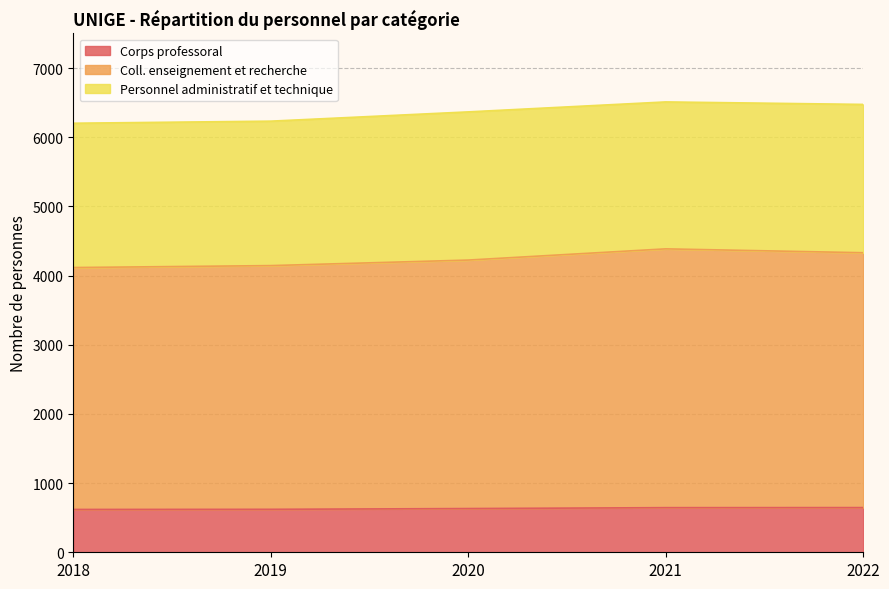

What is the value of the Corps professoral point at the 1st from the left?

619